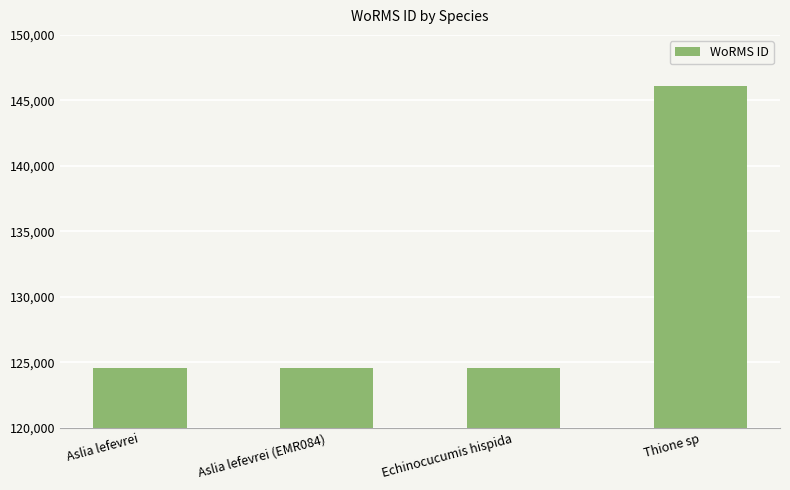

What is the label of the 2nd bar from the right?

Echinocucumis hispida